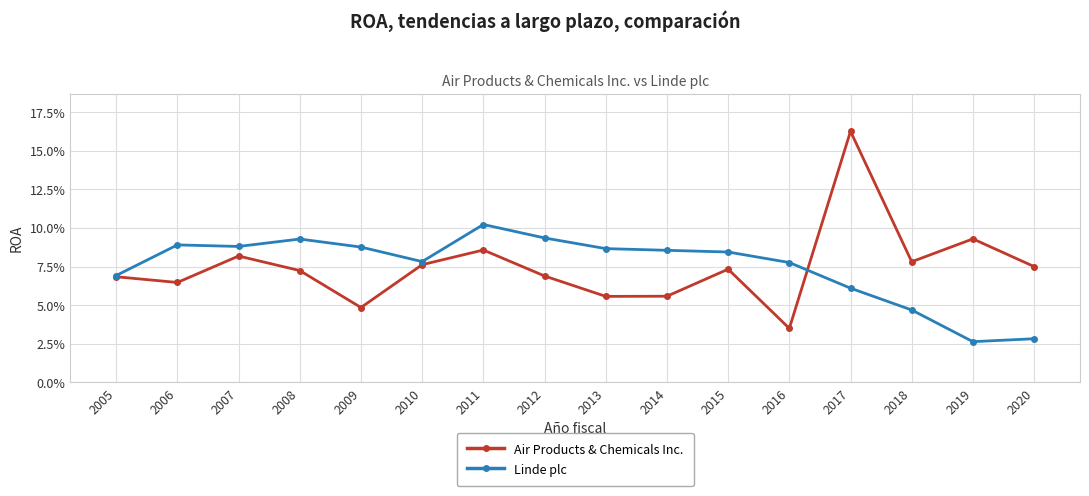

Reading left to right, extract all data points from this chart.

Air Products & Chemicals Inc.: 2005=0.1	2006=0.1	2007=0.1	2008=0.1	2009=0.0	2010=0.1	2011=0.1	2012=0.1	2013=0.1	2014=0.1	2015=0.1	2016=0.0	2017=0.2	2018=0.1	2019=0.1	2020=0.1
Linde plc: 2005=0.1	2006=0.1	2007=0.1	2008=0.1	2009=0.1	2010=0.1	2011=0.1	2012=0.1	2013=0.1	2014=0.1	2015=0.1	2016=0.1	2017=0.1	2018=0.0	2019=0.0	2020=0.0